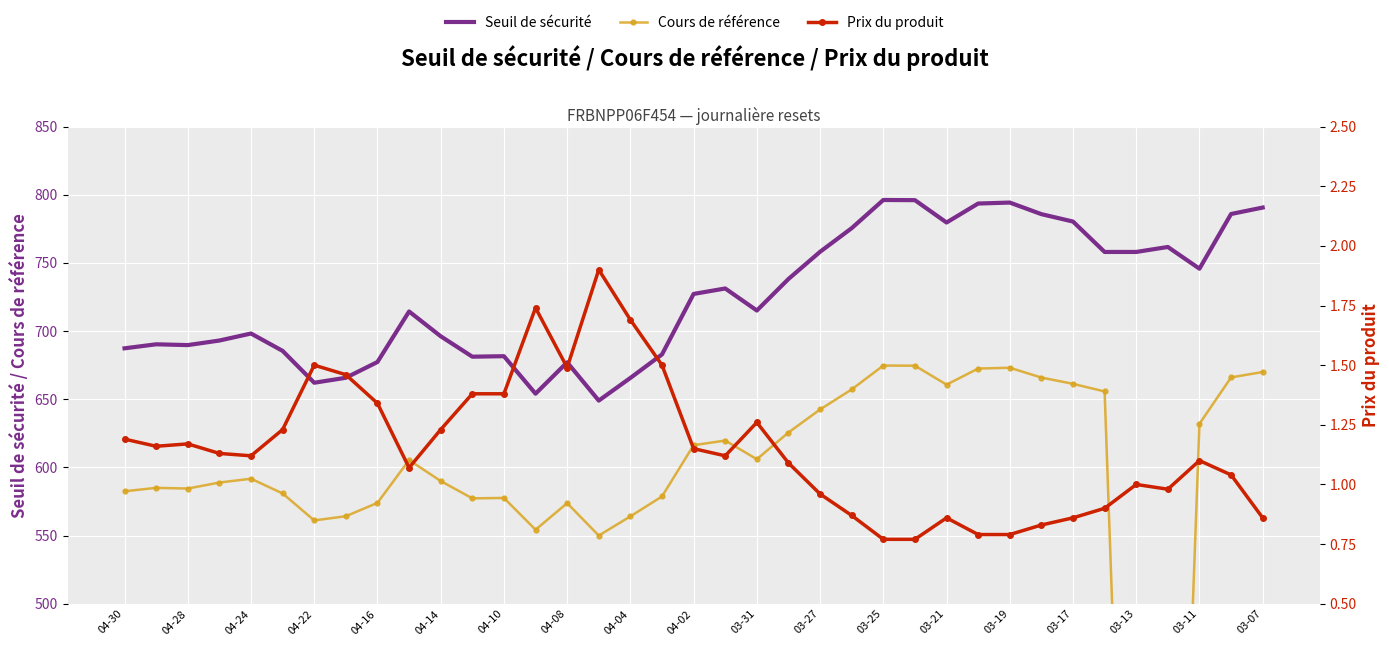

How many data points in Cours de référence are above 591?

19